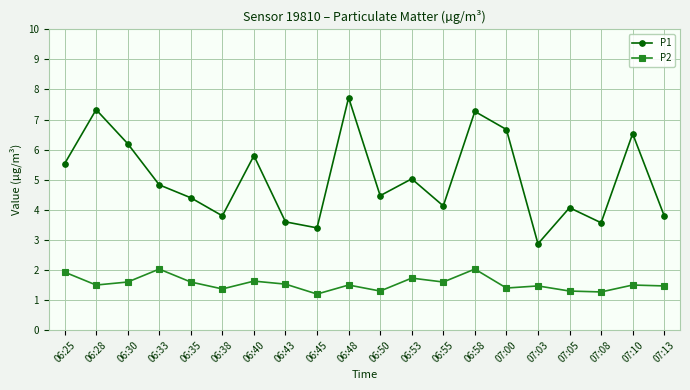

Reading left to right, list all the values displayed in this chart.

P1: 5.5	7.3	6.2	4.8	4.4	3.8	5.8	3.6	3.4	7.7	4.5	5.0	4.1	7.3	6.7	2.9	4.1	3.6	6.5	3.8
P2: 1.9	1.5	1.6	2.0	1.6	1.4	1.6	1.5	1.2	1.5	1.3	1.7	1.6	2.0	1.4	1.5	1.3	1.3	1.5	1.5